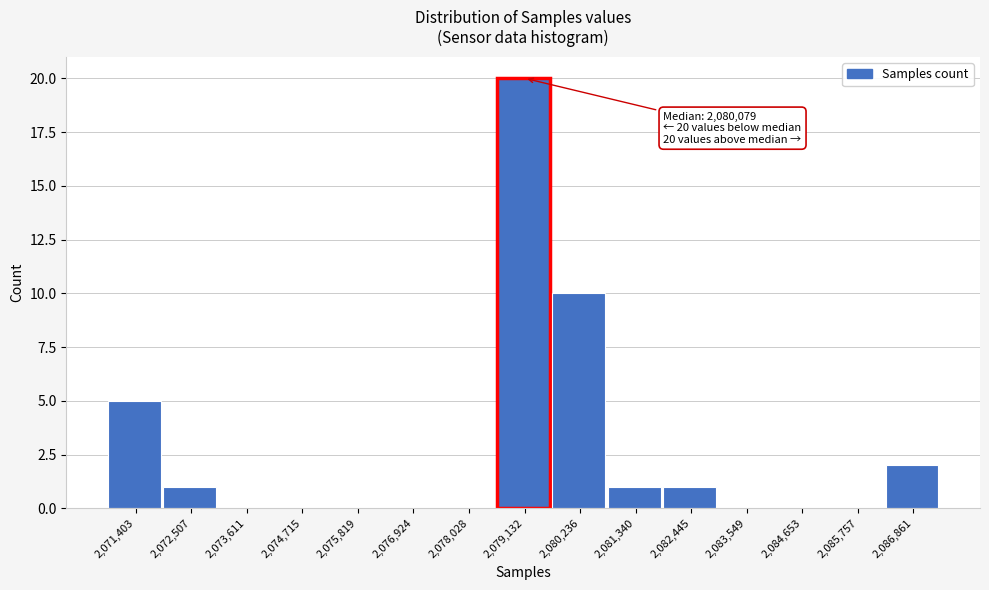

Reading right to left, what are all the values shown in this chart?

2,086,861=2	2,085,757=0	2,084,653=0	2,083,549=0	2,082,445=1	2,081,340=1	2,080,236=10	2,079,132=20	2,078,028=0	2,076,924=0	2,075,819=0	2,074,715=0	2,073,611=0	2,072,507=1	2,071,403=5